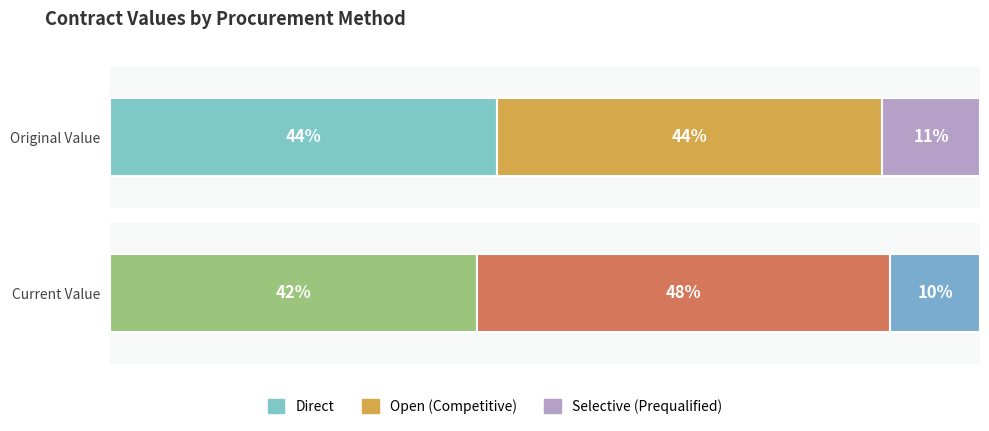

Are the bars horizontal?

Yes